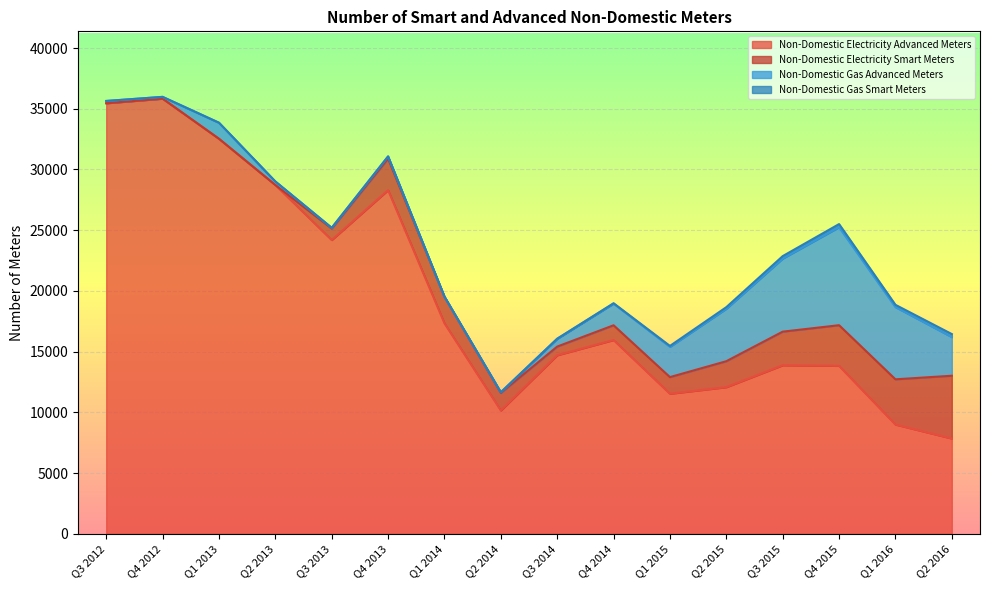

Rank the series by their maximum value, from lowest to highest.

Non-Domestic Gas Smart Meters, Non-Domestic Electricity Smart Meters, Non-Domestic Gas Advanced Meters, Non-Domestic Electricity Advanced Meters